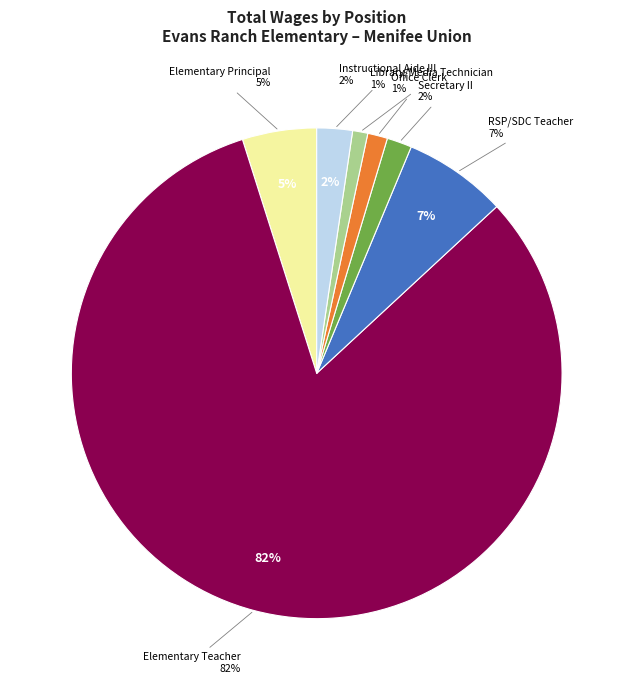

What percentage is the Elementary Teacher slice, to the nearest percent?

82%